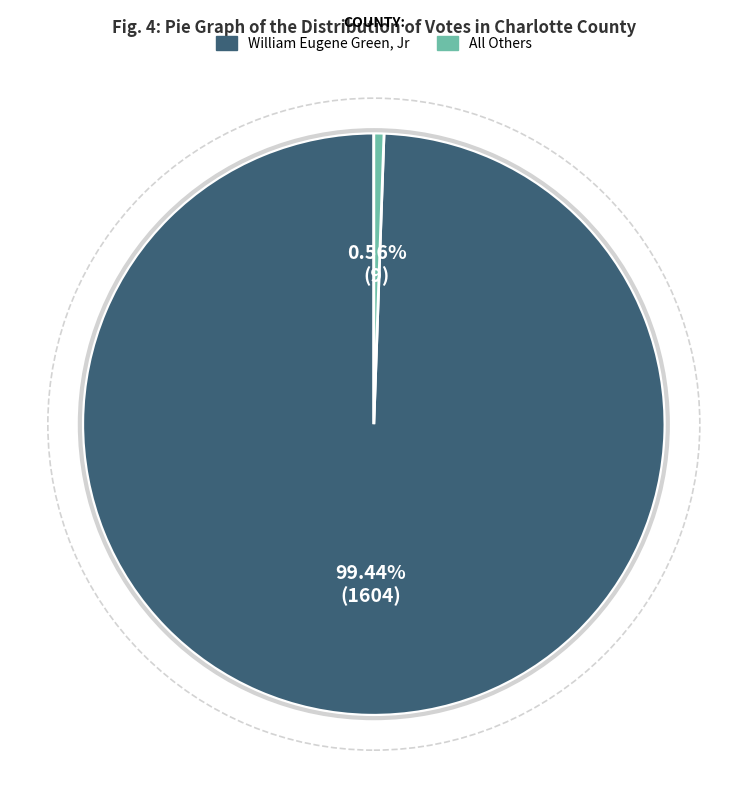

What is the majority slice?

William Eugene Green, Jr